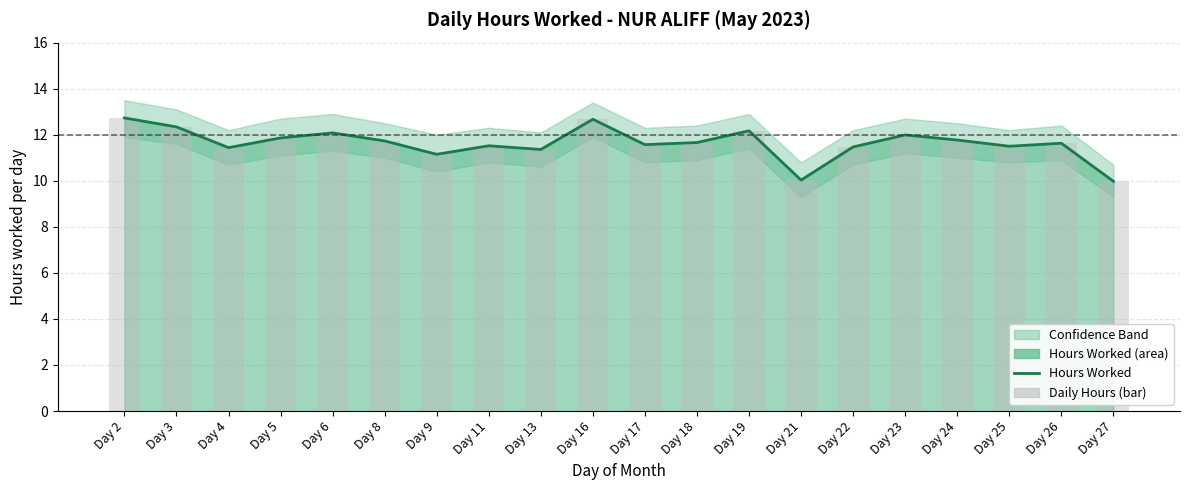

The value of Hours Worked at Day 21 is 10.0. True or false?

True